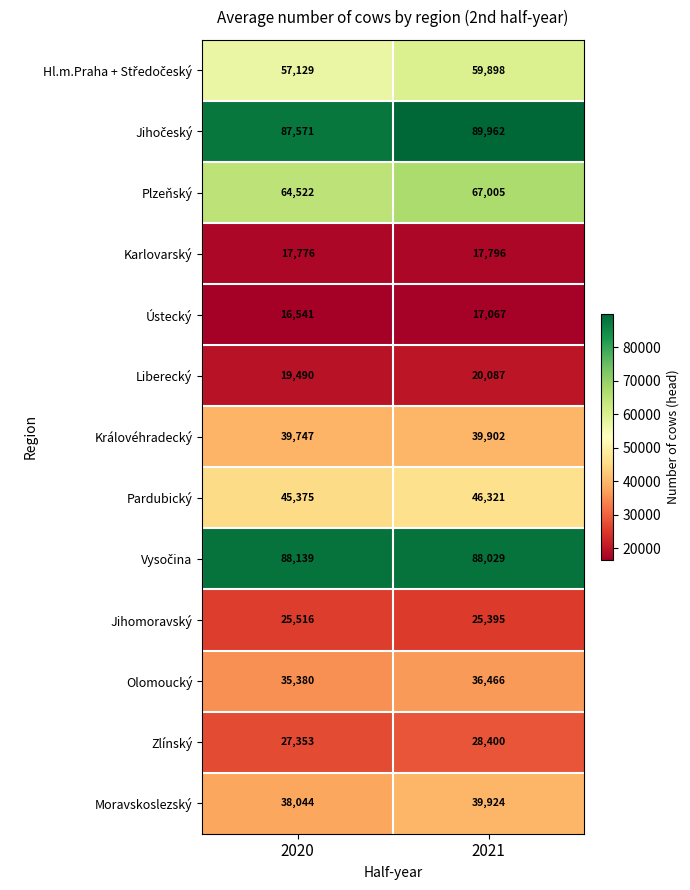

How many series are shown in this chart?

13